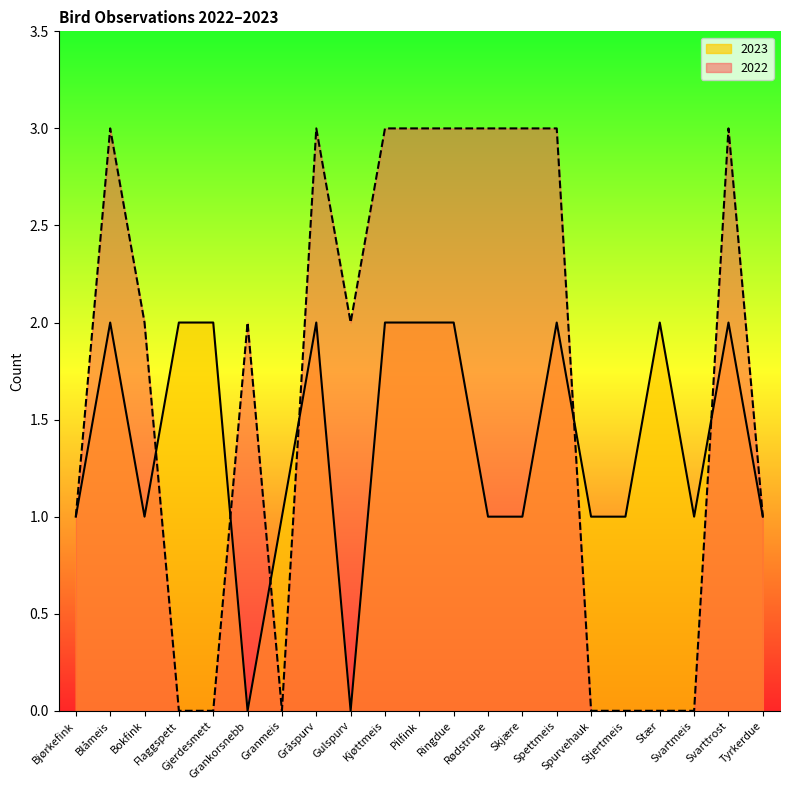

Count the 2023 values in the range 1 to 2.

19